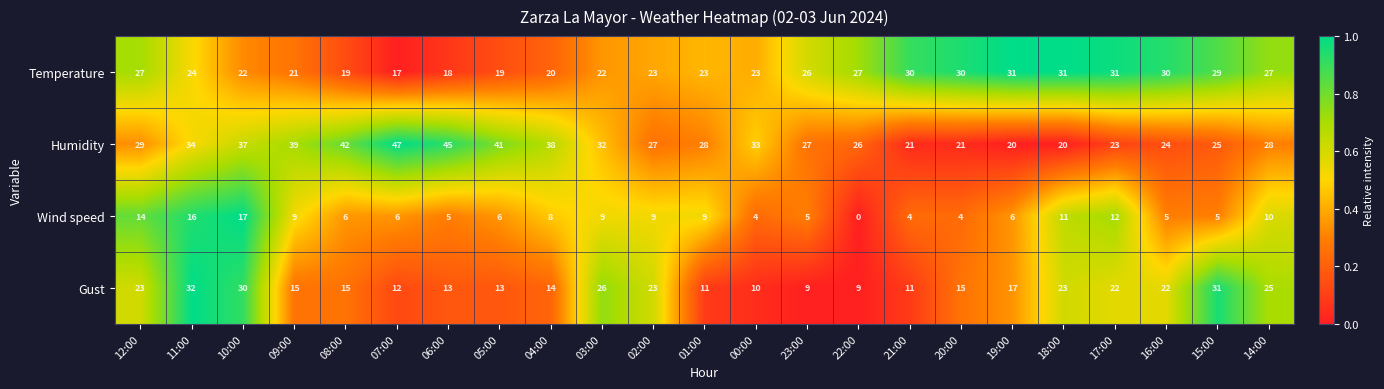

Is it true that Temperature equals 20 at 17:00?

False